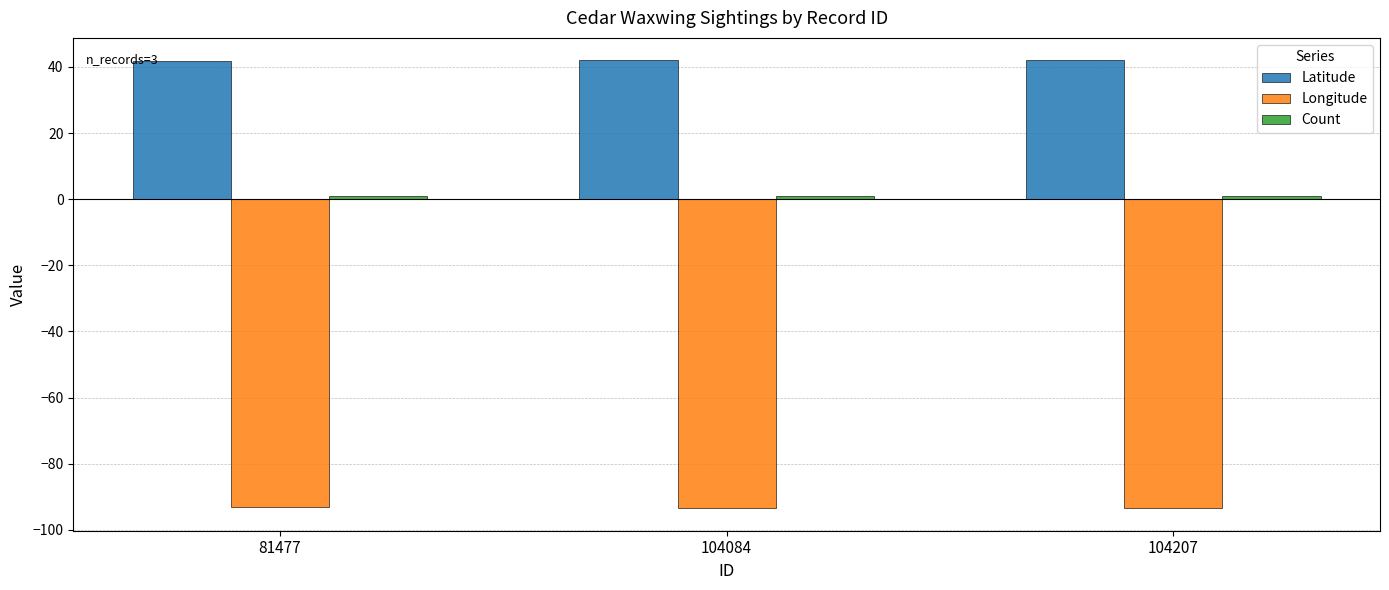

What is the sum of all Longitude values?

-280.3